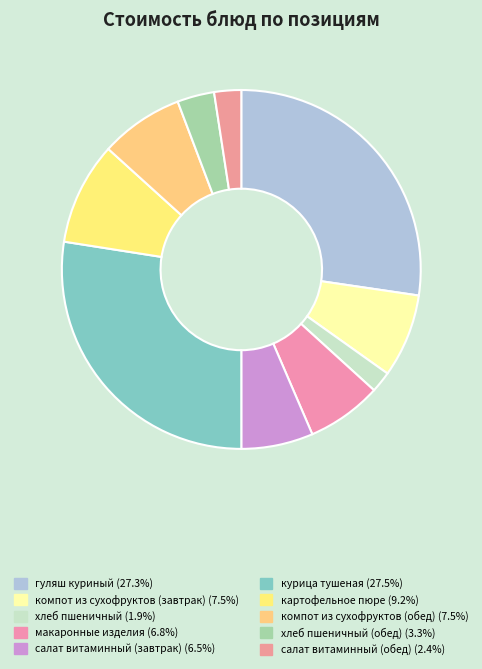

How many segments does this pie chart have?

10